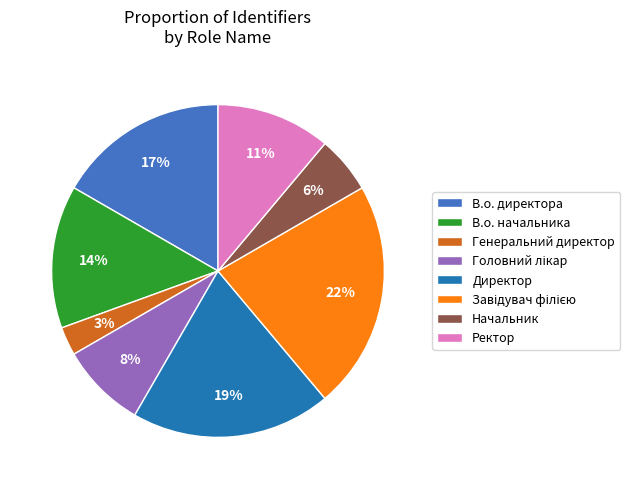

Count the number of slices in the pie.

8